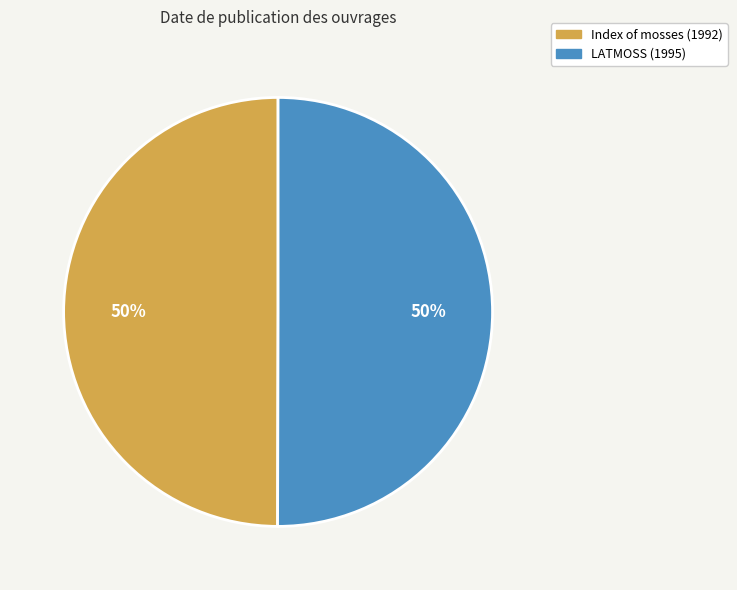

What is the ratio of the value at Index of mosses (1992) to the value at LATMOSS (1995)?

1.0